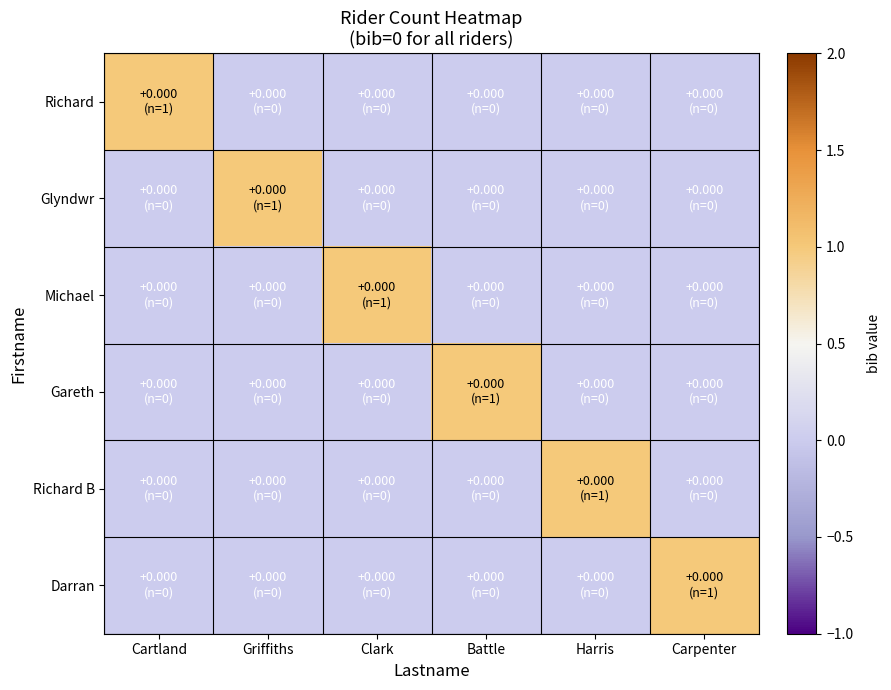

Which series has the largest total across all categories?

Richard